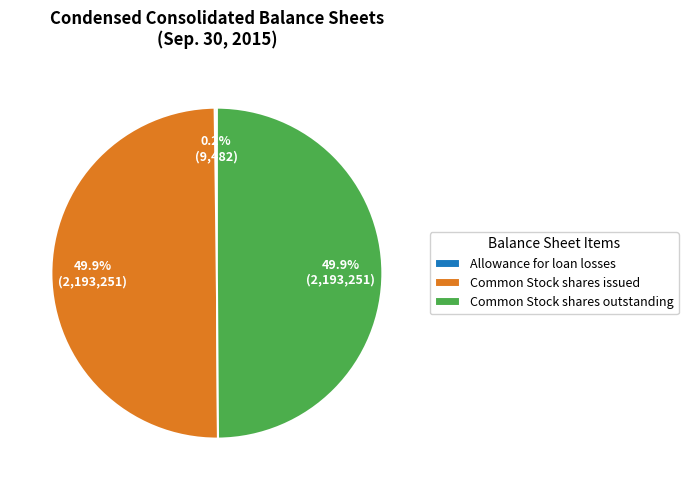

Is the sum of Common Stock shares issued and Common Stock shares outstanding greater than half?

Yes